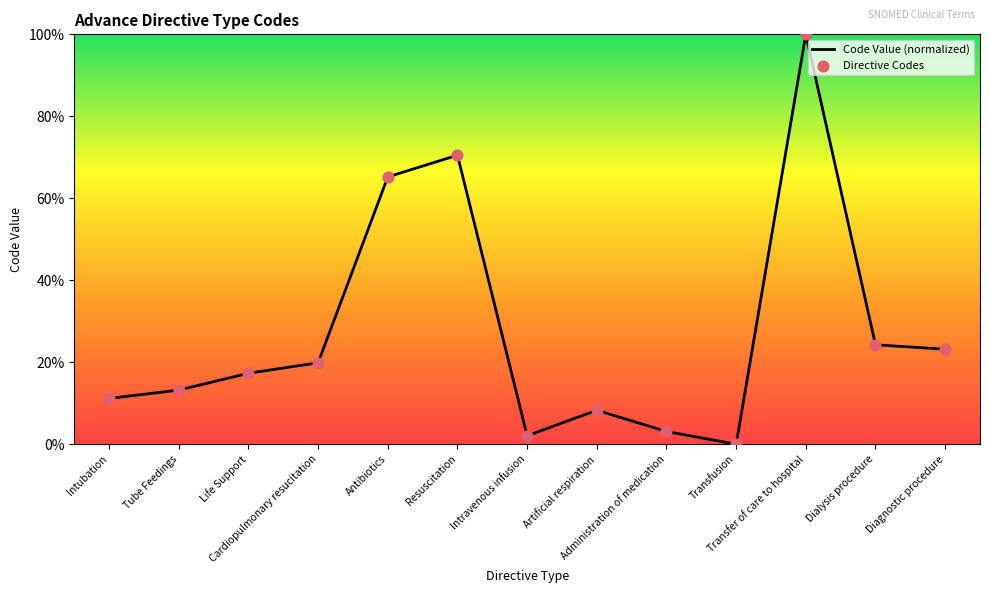

What is the maximum value shown in the chart?

100.0